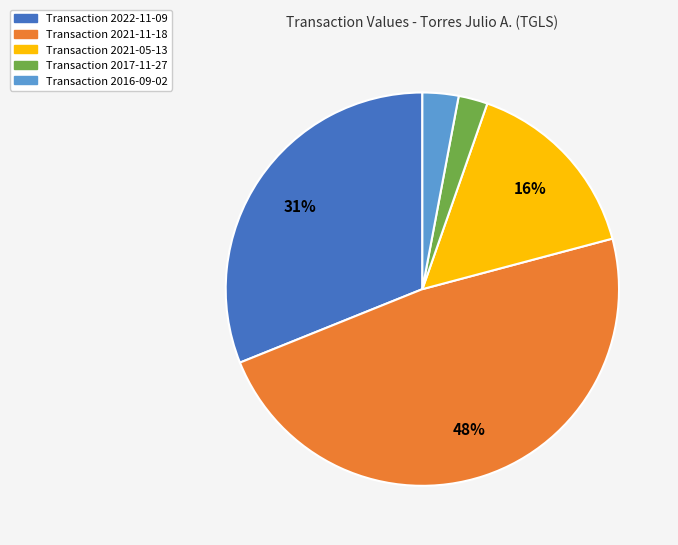

Which has a higher value, Transaction 2017-11-27 or Transaction 2021-05-13?

Transaction 2021-05-13